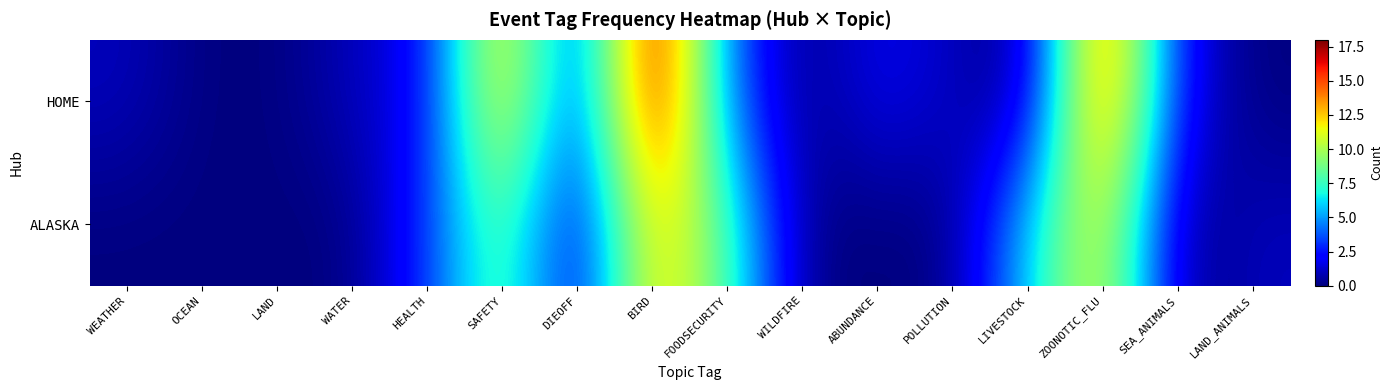

At which category does the chart reach its peak across all series?

BIRD